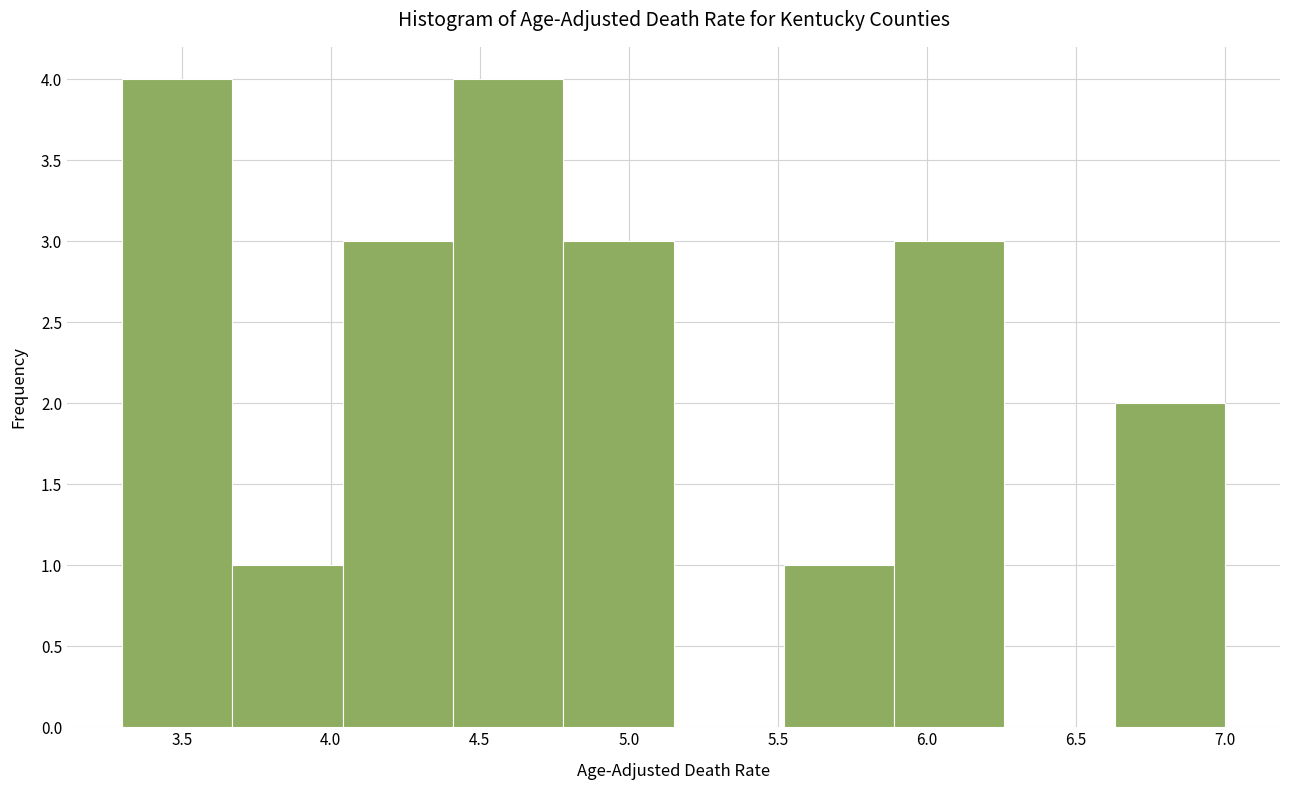

Reading left to right, transcribe this chart: for each bar, give the range it covers on the x-axis and its height. Neither the bar edges nor the heights are printed on the chart, so give them approximately, as read against the axes.

3.30 to 3.67: 4
3.67 to 4.04: 1
4.04 to 4.41: 3
4.41 to 4.78: 4
4.78 to 5.15: 3
5.15 to 5.52: 0
5.52 to 5.89: 1
5.89 to 6.26: 3
6.26 to 6.63: 0
6.63 to 7.00: 2